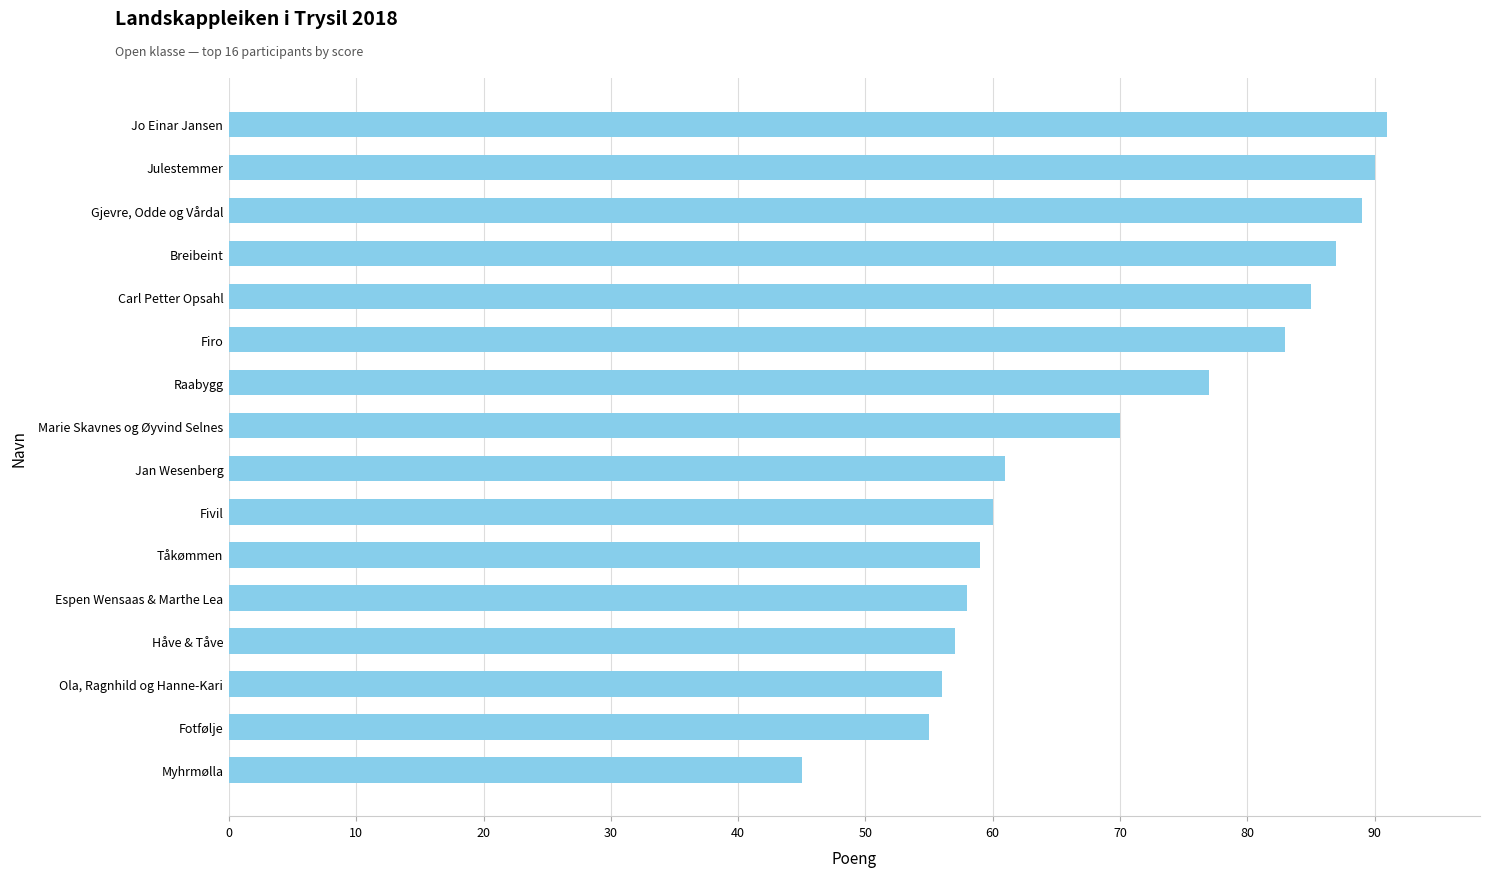

Are the bars grouped side by side (vs. stacked)?

No